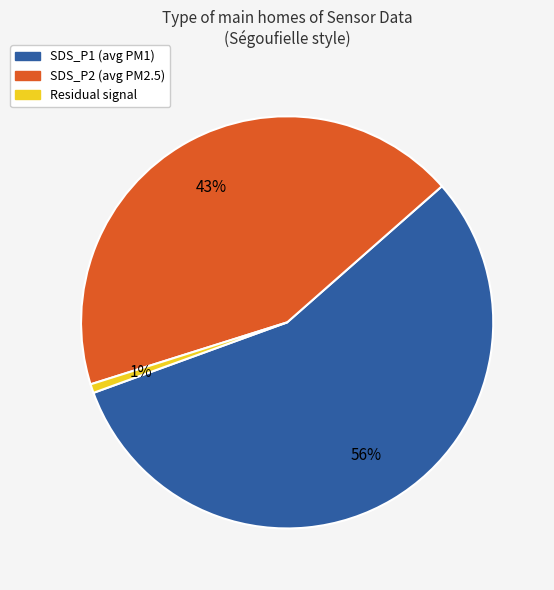

To the nearest percent, what is the difference between the largest and smallest slice percentages?

55%